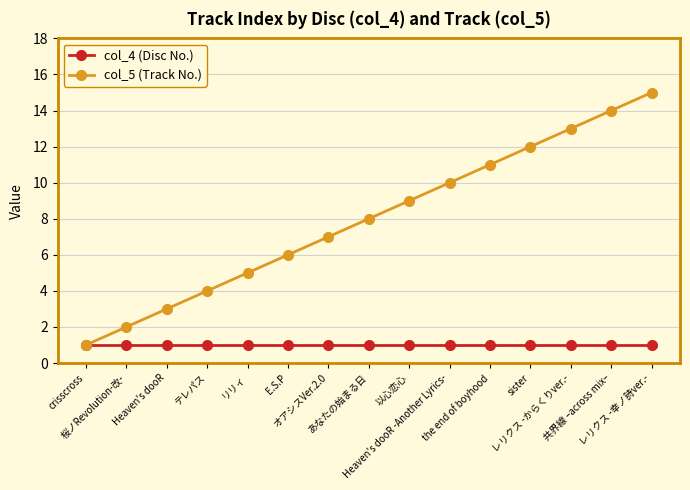

Which series has the widest spread of values?

col_5 (Track No.)